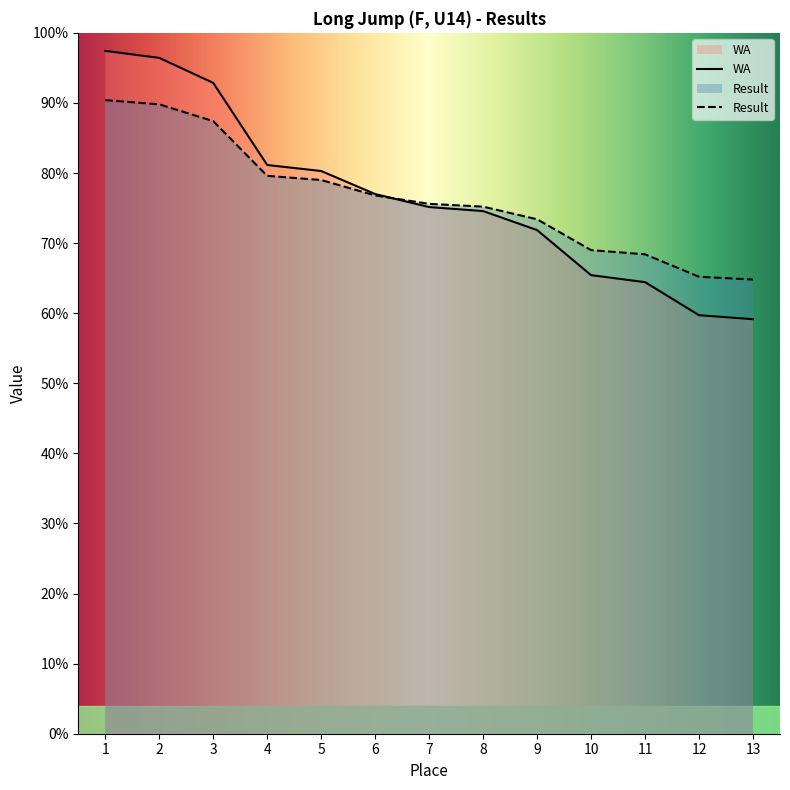

Which series has the largest total across all categories?

WA